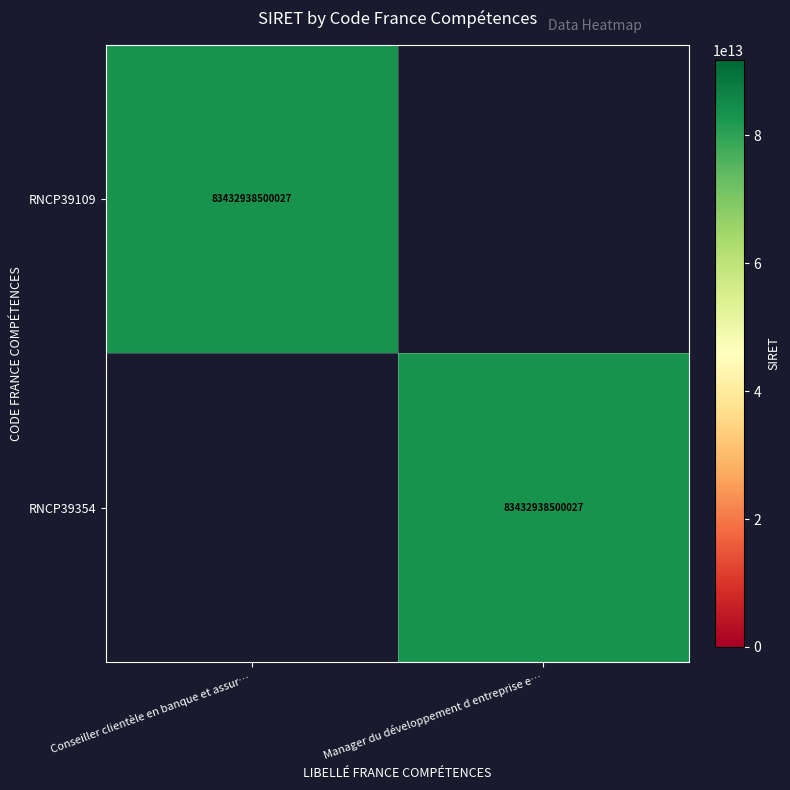

Between Conseiller clientèle en banque et assur… and Manager du développement d entreprise e…, which is larger?

Conseiller clientèle en banque et assur…